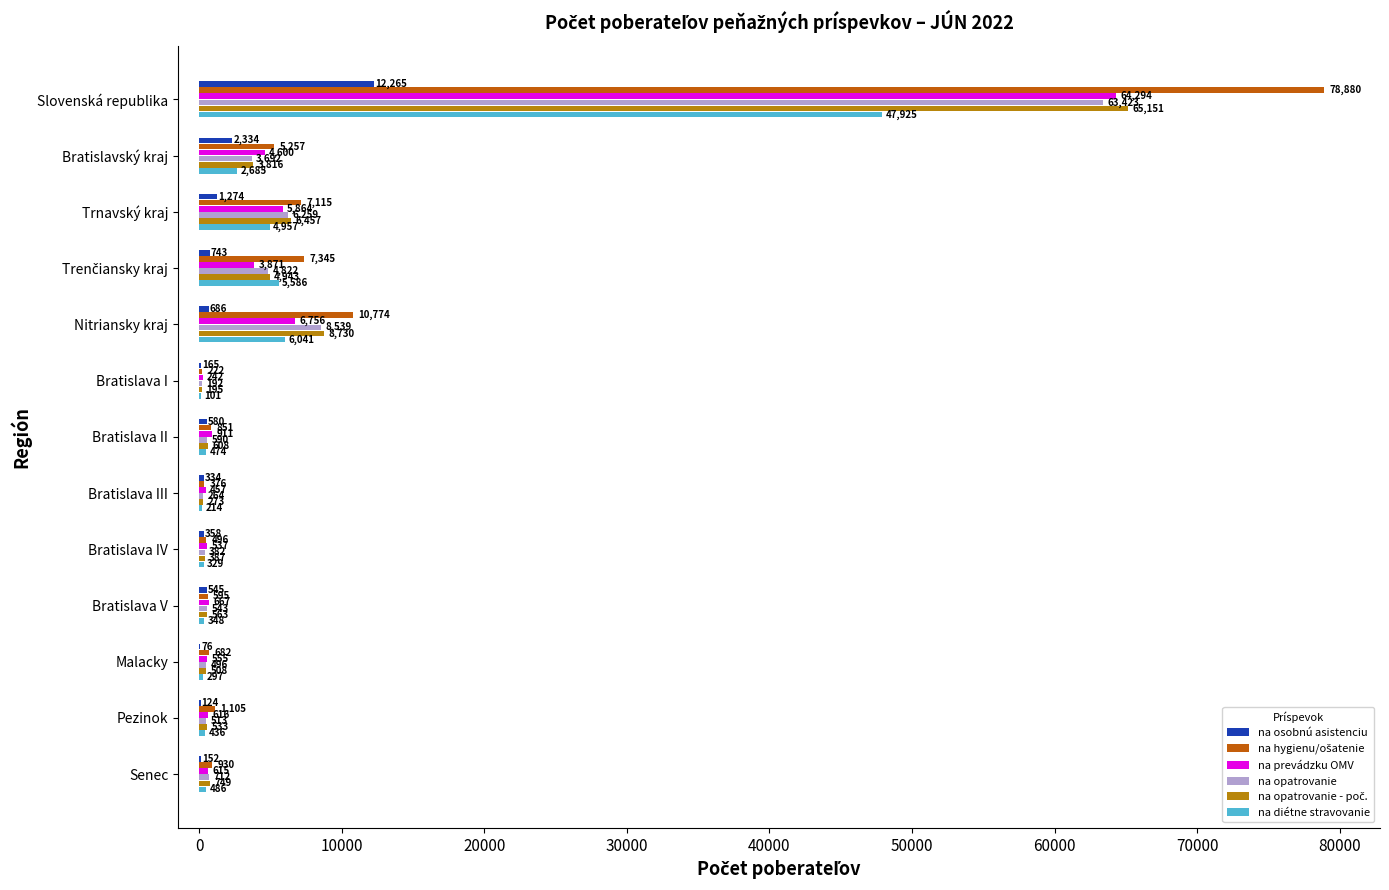

What is the total value across all series at Bratislavský kraj?

22384